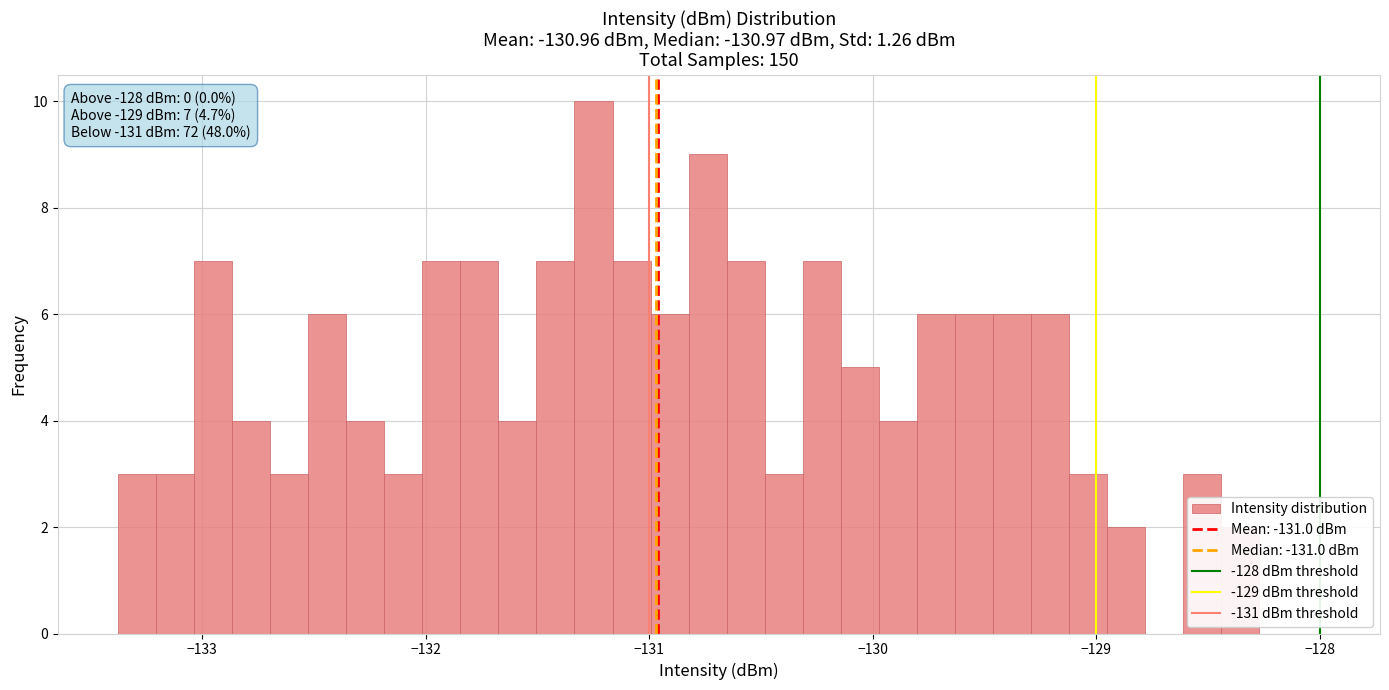

Around what value on the x-axis is the tallest bar? Give the approximate position of its centre, as read against the axis.

-131.2